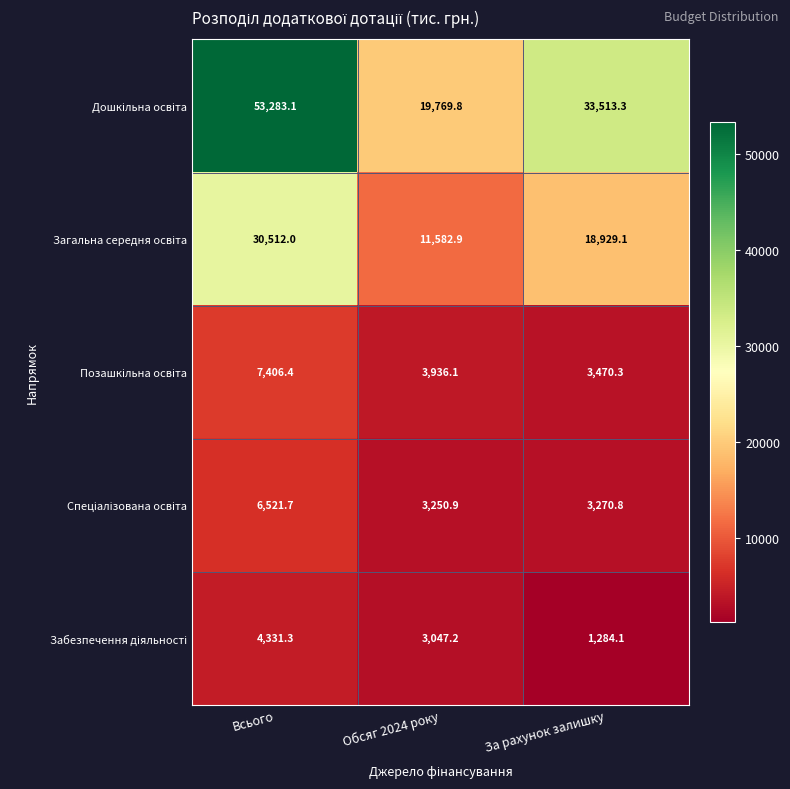

What is the difference between the highest and lowest values at Обсяг 2024 року?

16722.6